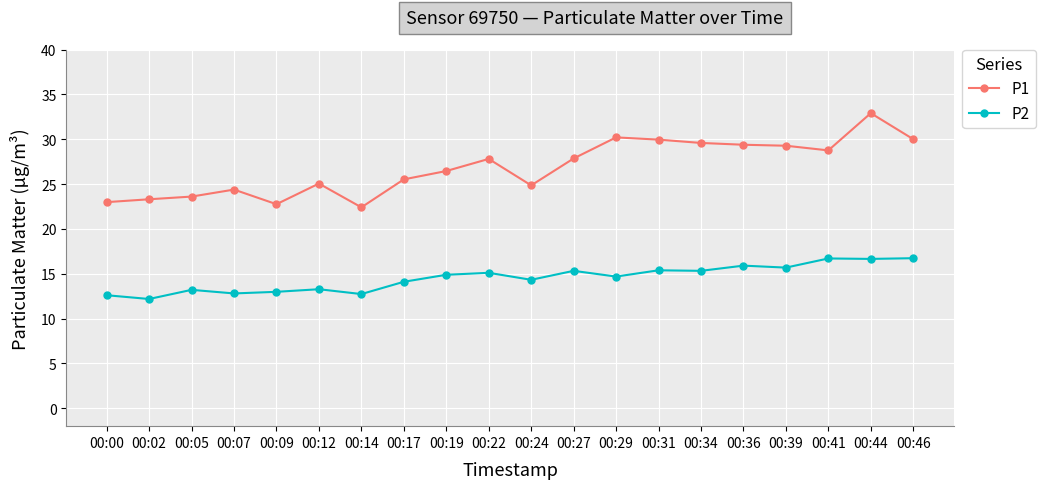

What is the sum of the P2 values at 00:05 and 00:46?

29.9